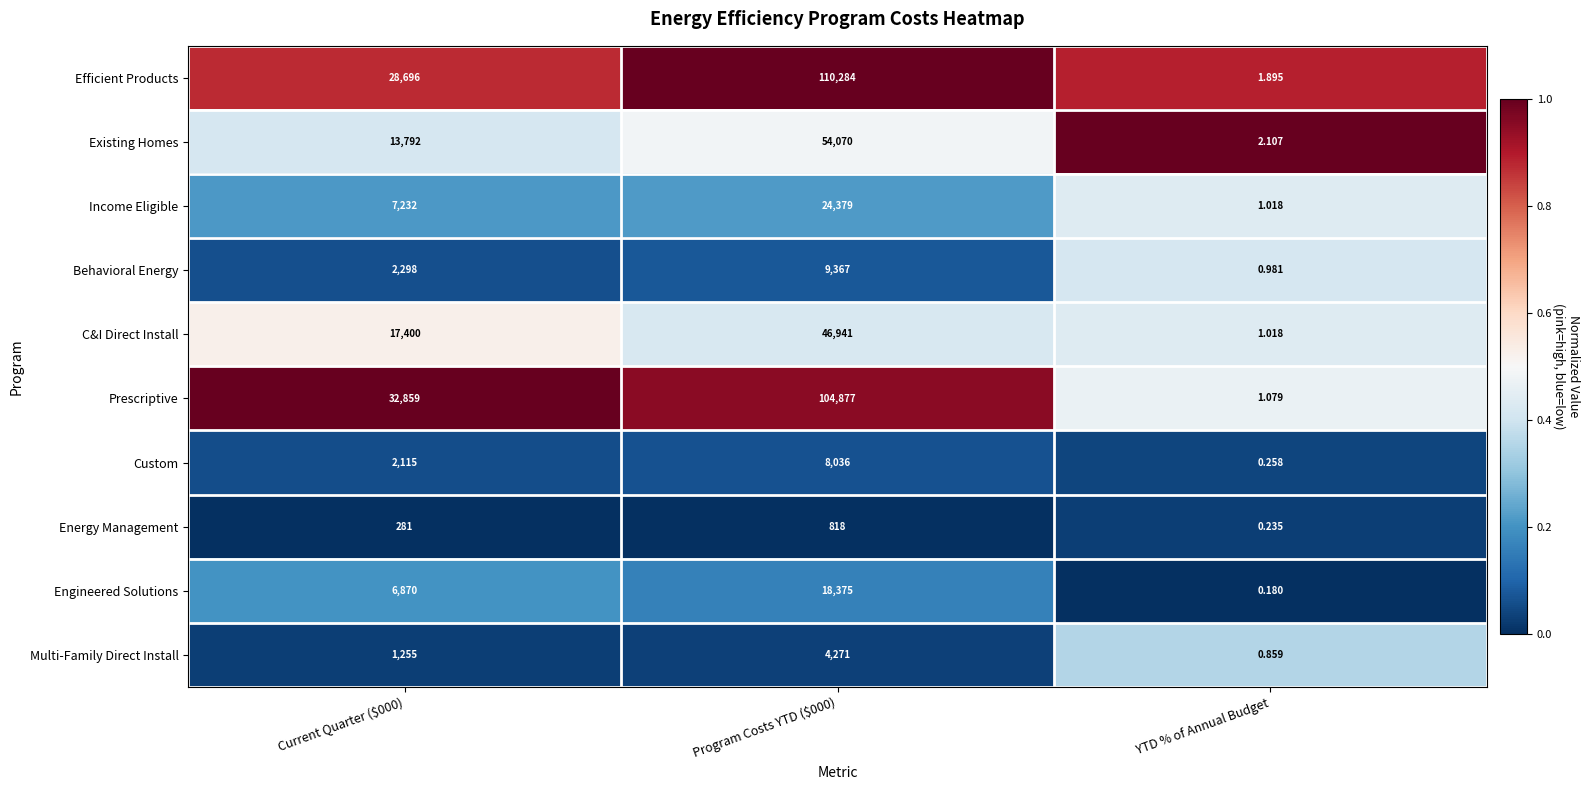

At which label does Engineered Solutions reach its minimum?

YTD % of Annual Budget